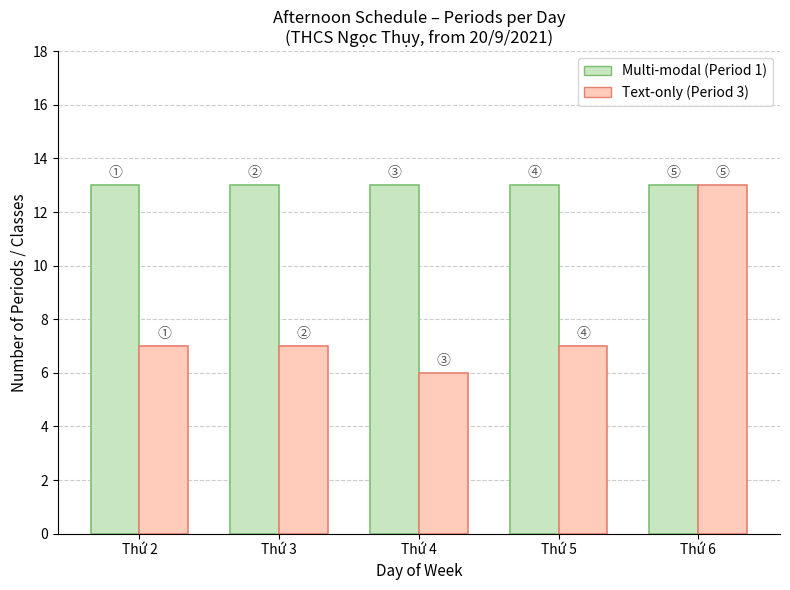

Reading left to right, list all the values displayed in this chart.

Multi-modal: Thứ 2=13	Thứ 3=13	Thứ 4=13	Thứ 5=13	Thứ 6=13
Text-only: Thứ 2=7	Thứ 3=7	Thứ 4=6	Thứ 5=7	Thứ 6=13